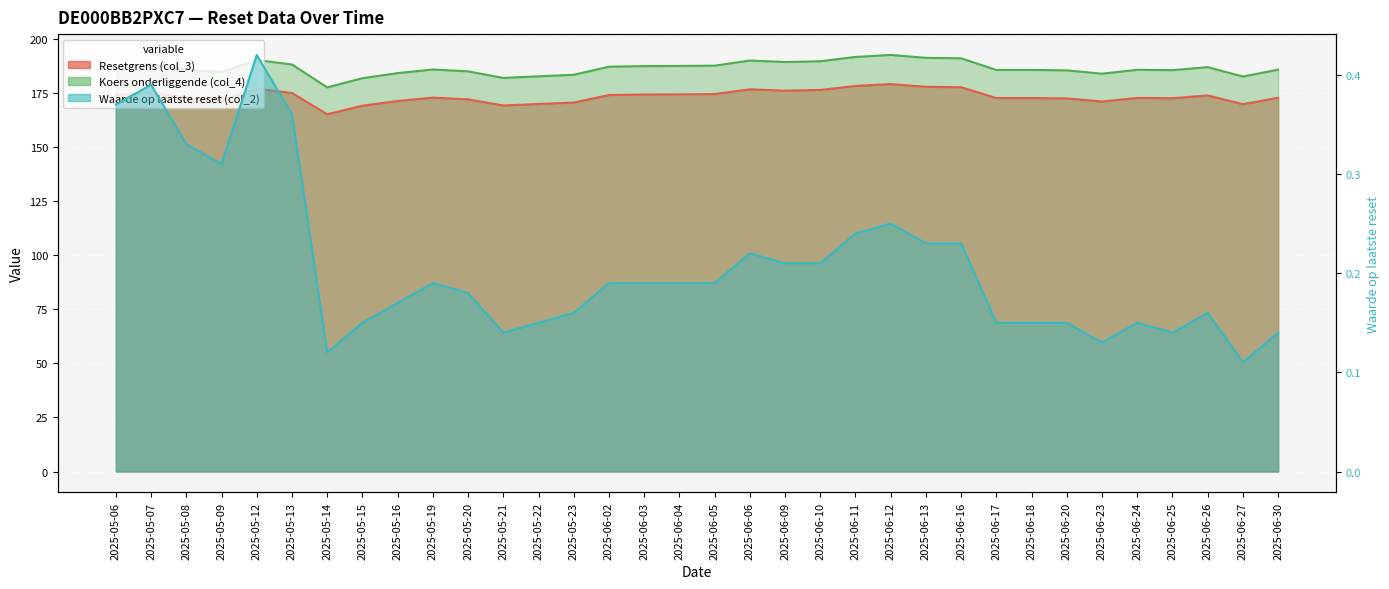

Which label corresponds to the largest value in the chart?

2025-06-12